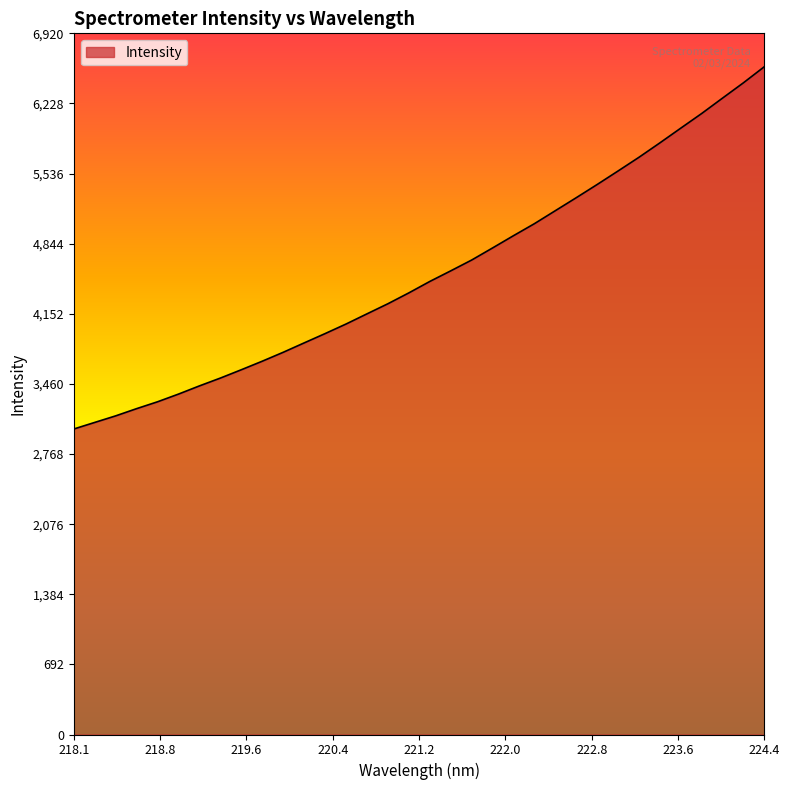

True or false: there are more than 1 points higher than both neighbors.

False